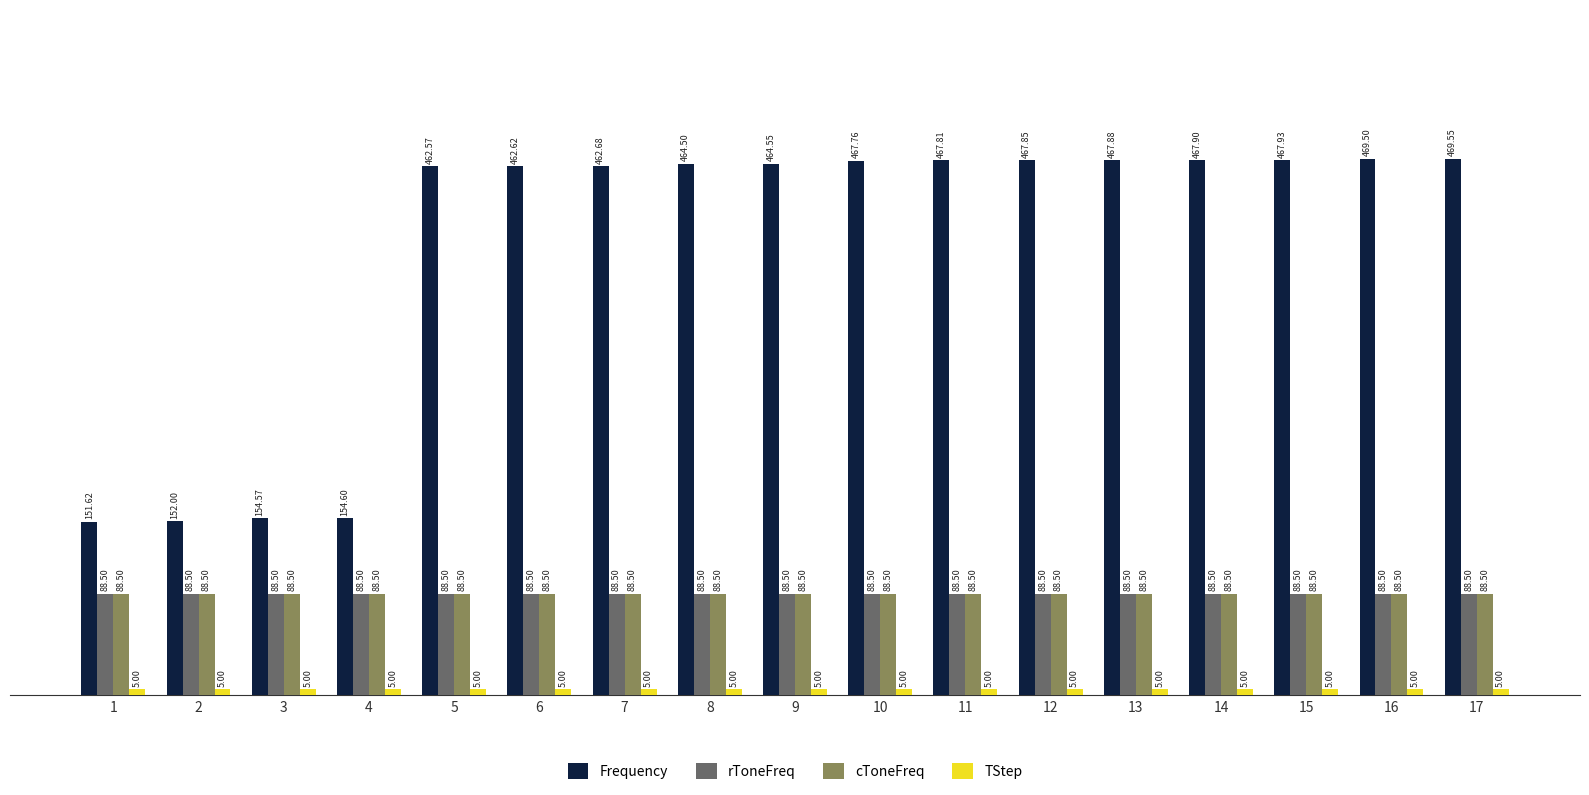

What is the sum of all Frequency values?

6675.9